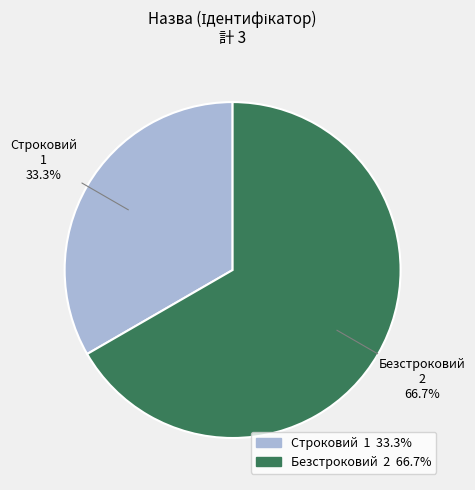

What is the smallest slice in the pie chart?

Строковий